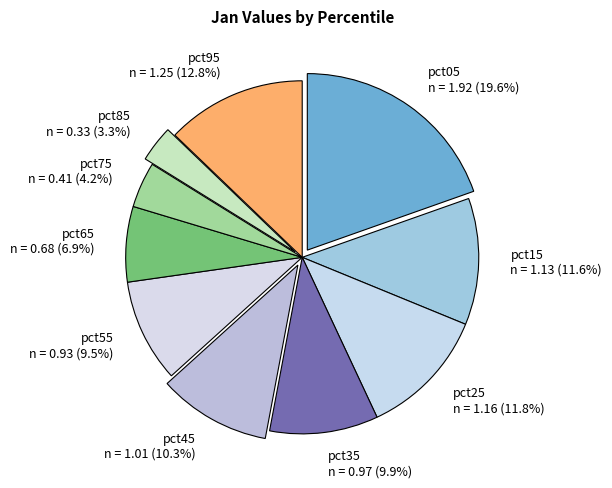

Combined, what portion of the pie is pct65 and pct25?

18.7%